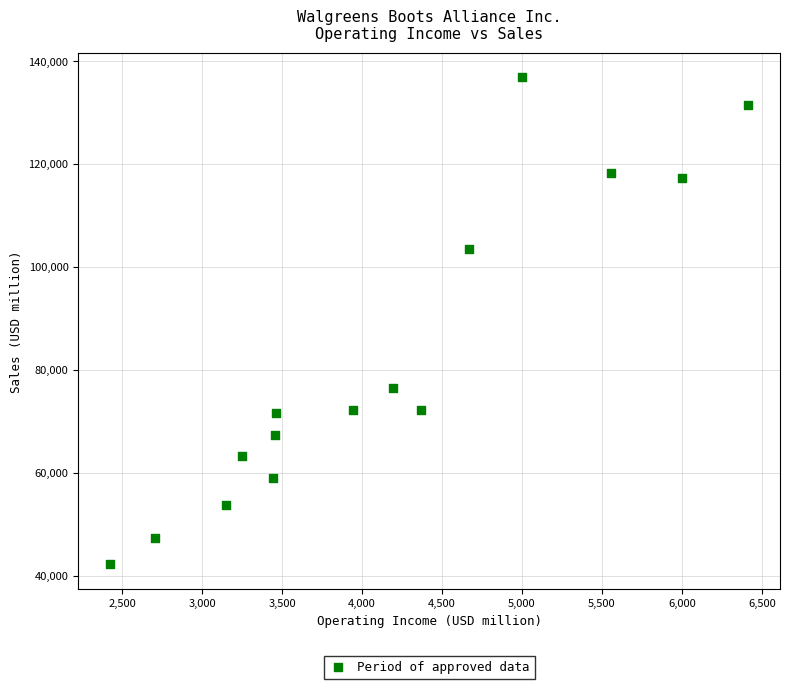

What is the range of X values (max minus min)?

3990